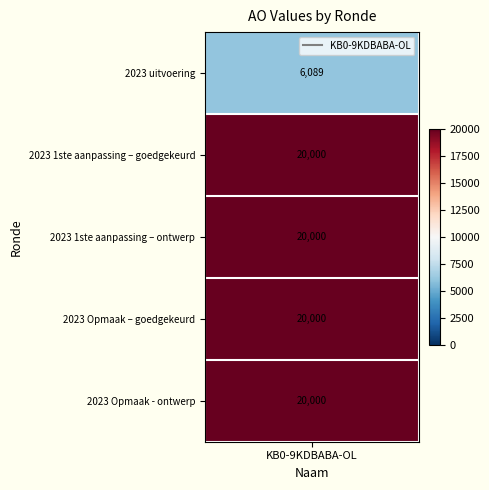

Is it true that the value at 2023 Opmaak – goedgekeurd is 35752?

False